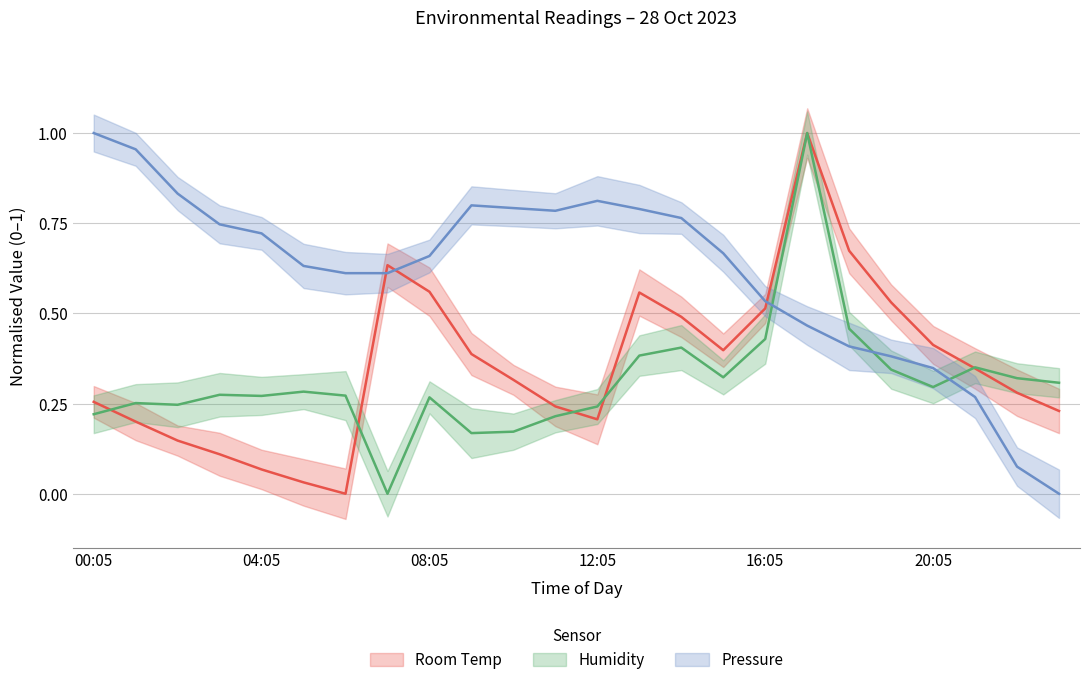

How many lines are shown in the chart?

3